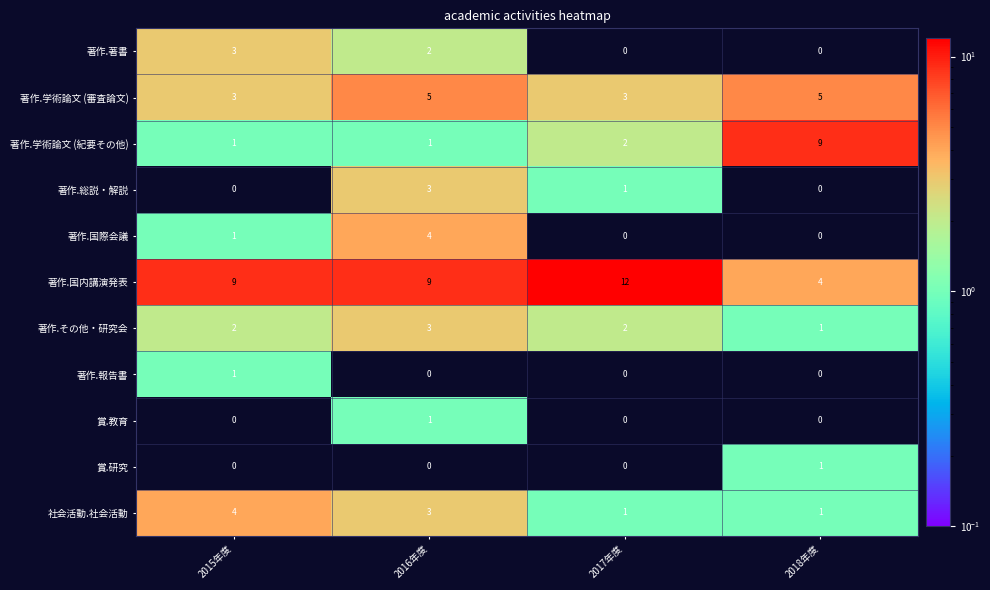

The 著作.国内講演発表 series shows 3 at 2015年度. True or false?

False